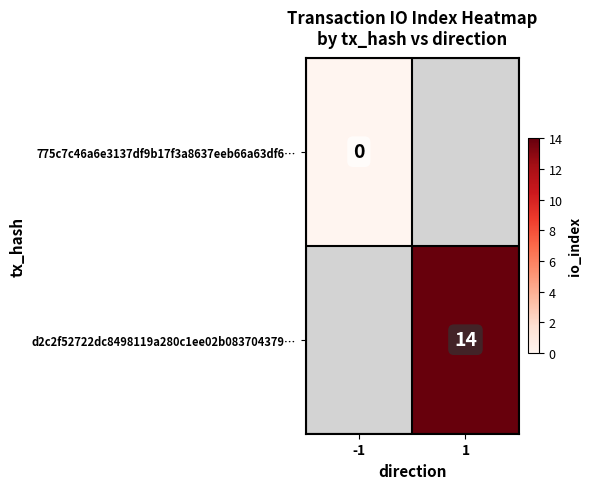

Is it true that d2c2f52722dc8498119a280c1ee02b083704379… equals 4 at 1?

False